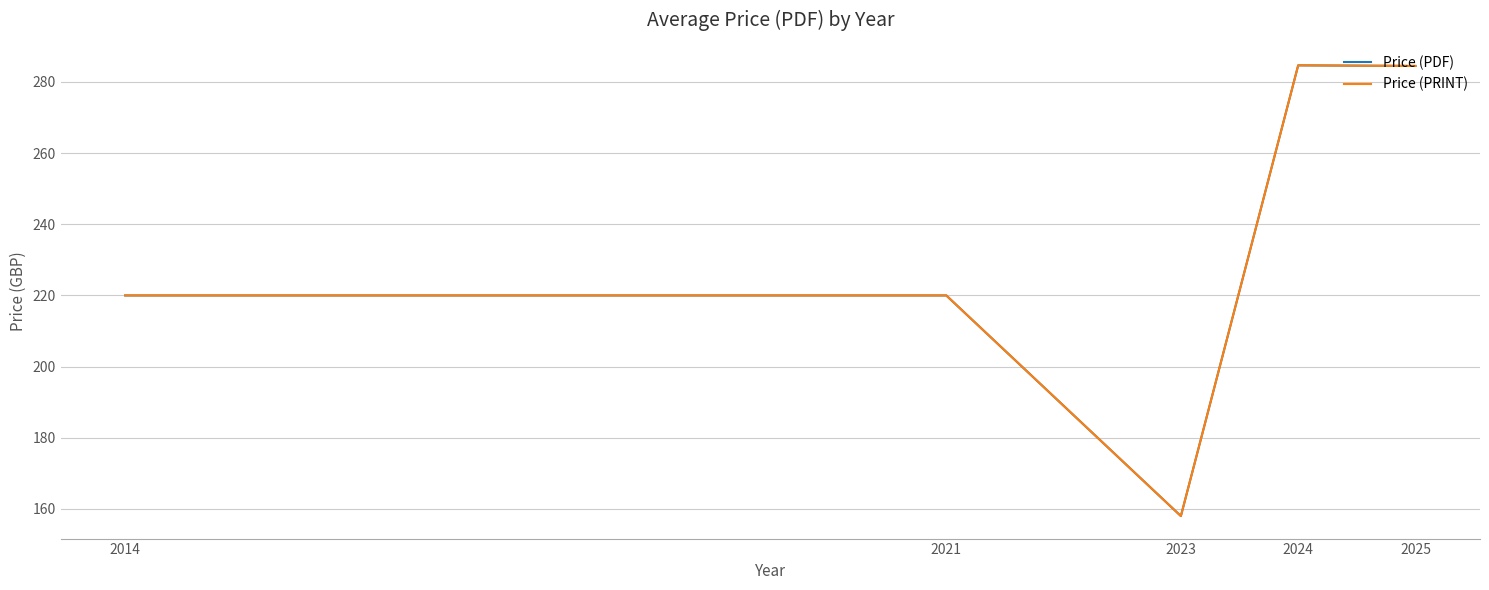

At which label does Price (PRINT) reach its minimum?

2023